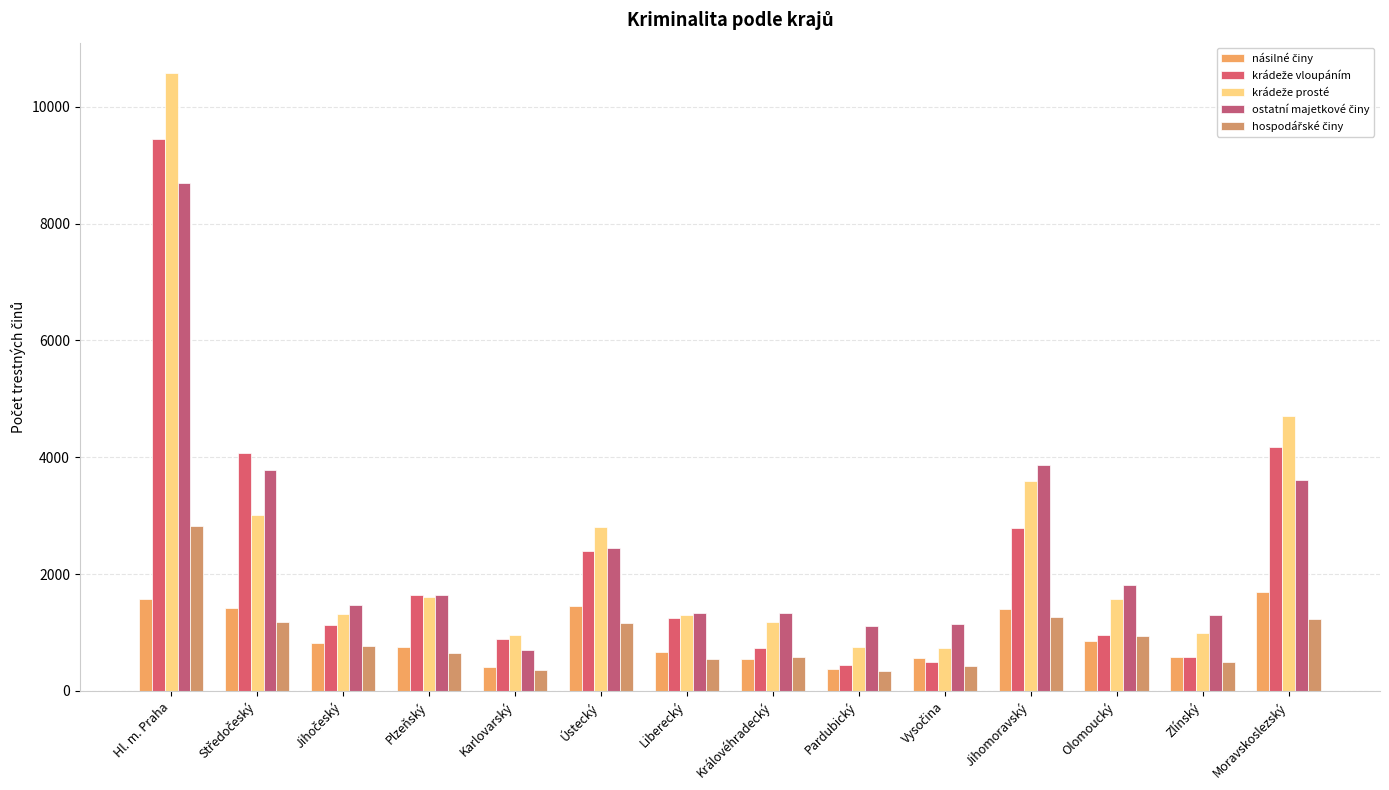

How many bars are there in each group?

5